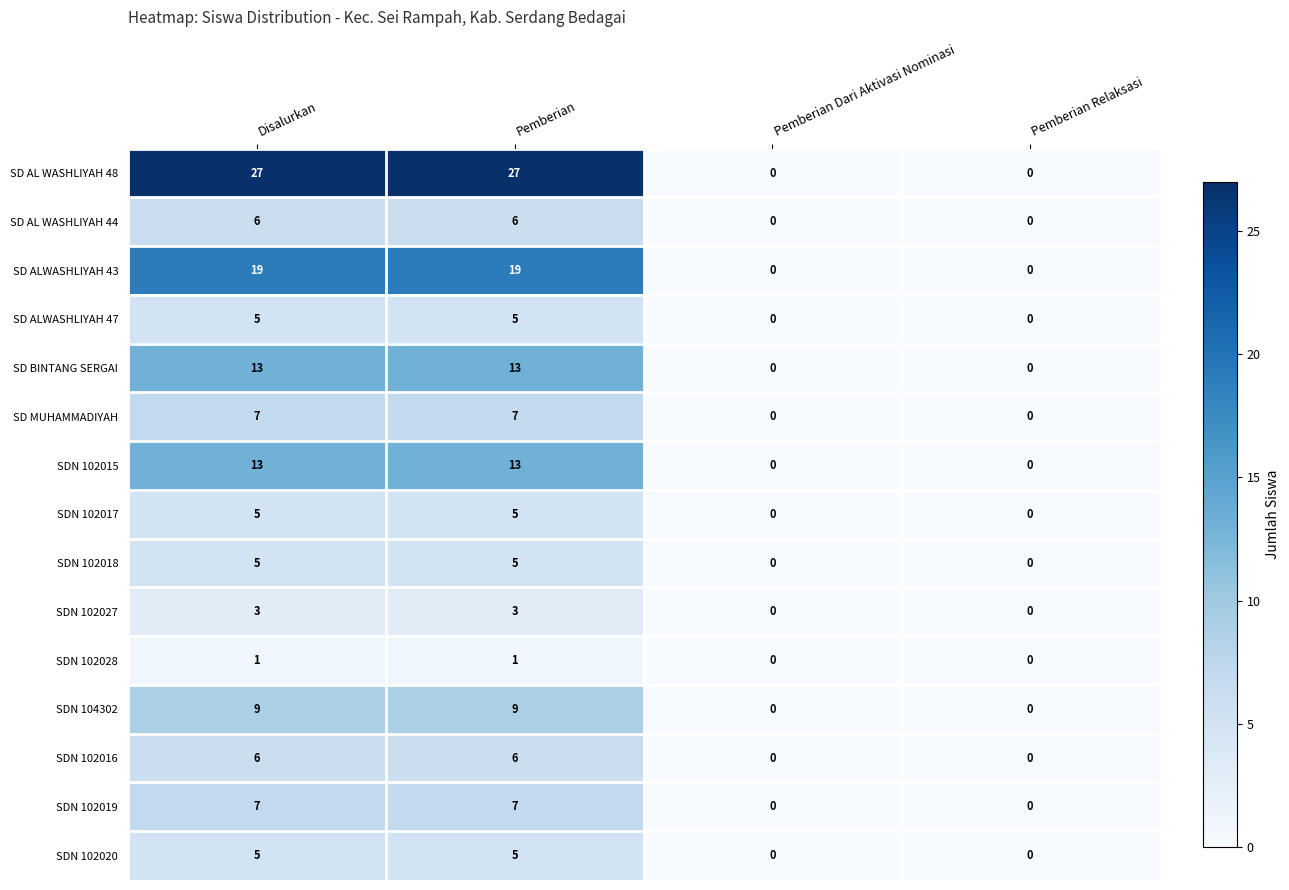

How many SD AL WASHLIYAH 44 values are between 0 and 6?

4